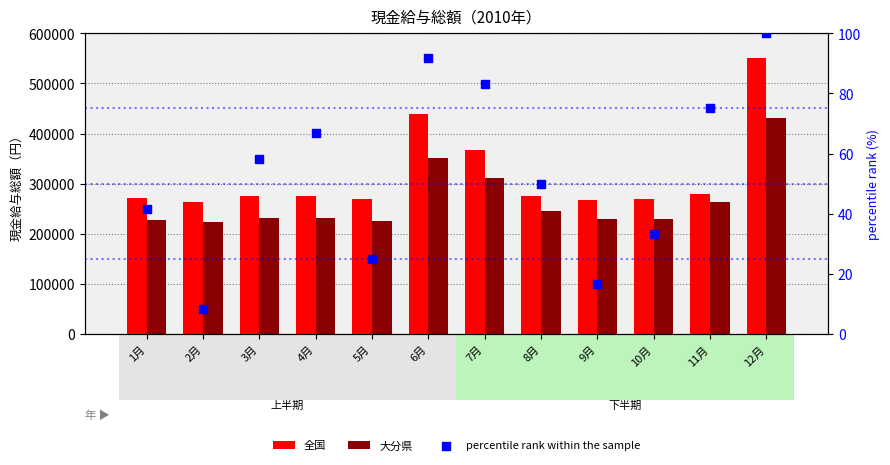

Which series has the largest Y range (max minus min)?

全国